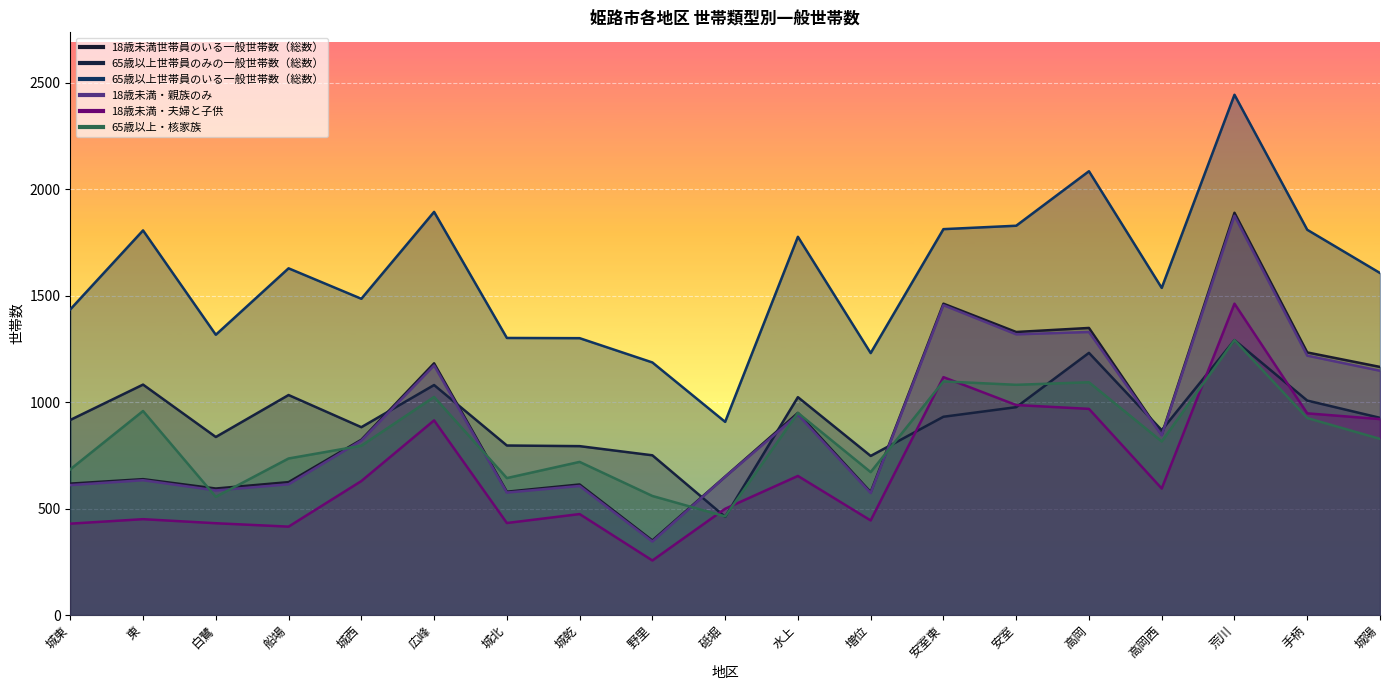

Reading left to right, extract all data points from this chart.

18歳未満世帯員のいる一般世帯数（総数）: 617	638	594	624	823	1182	579	613	350	650	949	577	1462	1329	1348	847	1889	1233	1165
65歳以上世帯員のみの一般世帯数（総数）: 916	1082	836	1033	882	1080	796	793	750	461	1023	747	931	976	1231	868	1291	1007	926
65歳以上世帯員のいる一般世帯数（総数）: 1435	1806	1316	1628	1485	1893	1301	1300	1186	907	1776	1230	1812	1828	2084	1536	2443	1809	1606
18歳未満・親族のみ: 610	633	585	614	819	1172	575	606	345	649	941	573	1455	1318	1329	844	1875	1218	1147
18歳未満・夫婦と子供: 429	450	431	415	629	914	432	474	256	499	653	444	1117	986	968	594	1462	947	920
65歳以上・核家族: 684	958	555	735	795	1024	643	719	559	463	949	671	1097	1081	1093	815	1291	925	827